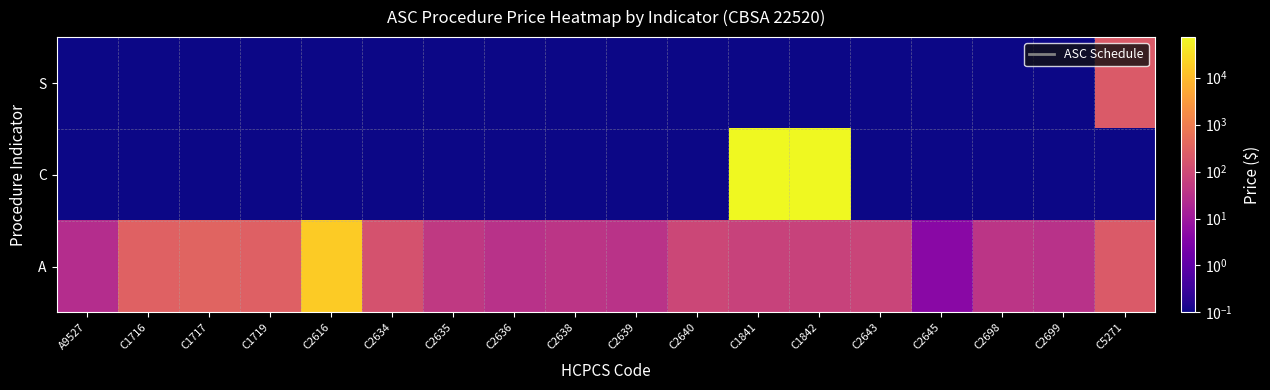

What is the total value across all series at C2645?

4.9